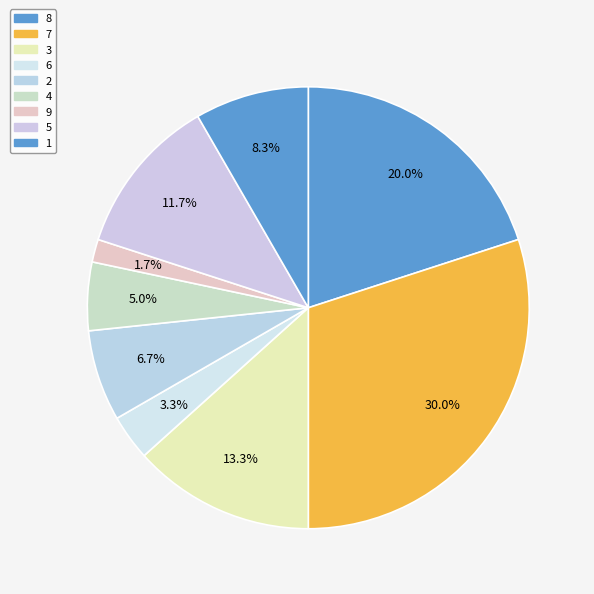

To the nearest percent, what is the difference between the 4 and 5 slice percentages?

7%